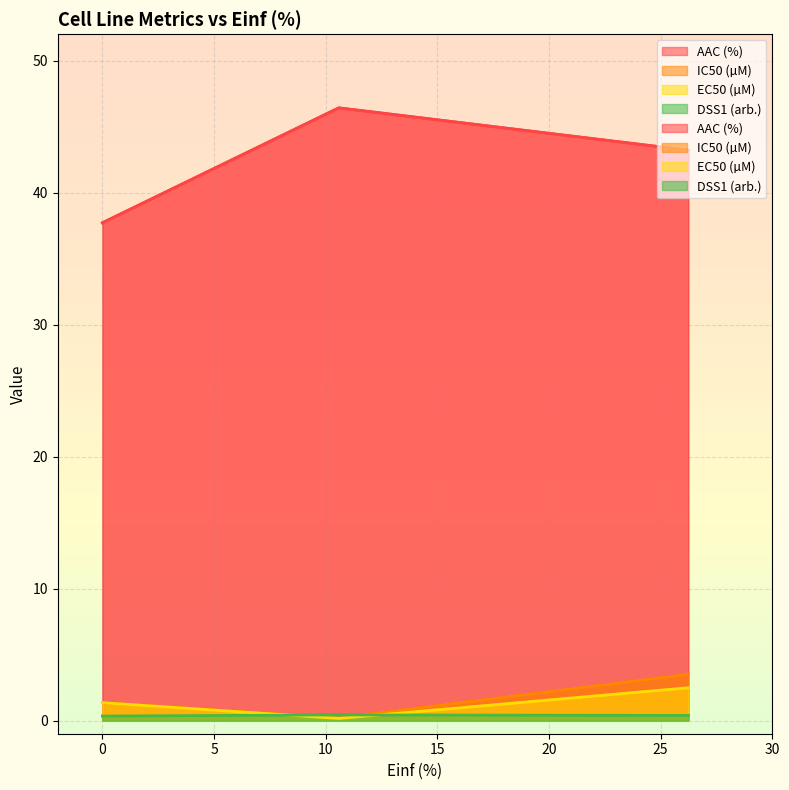

What is the lowest value of the EC50 (µM) series?

0.3